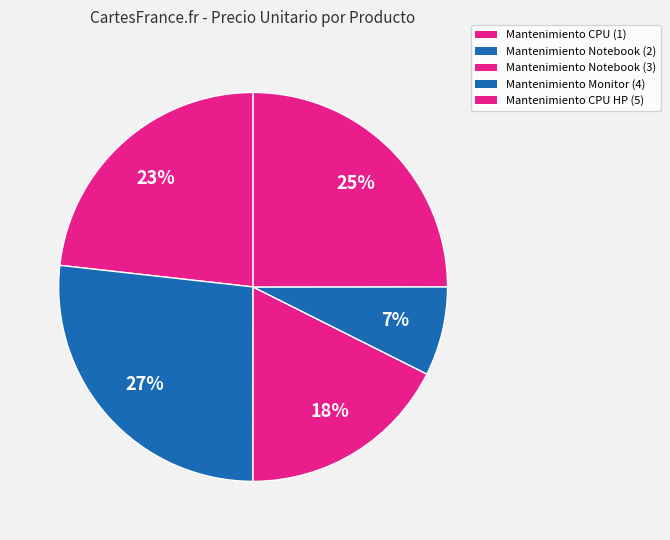

Count the number of slices in the pie.

5